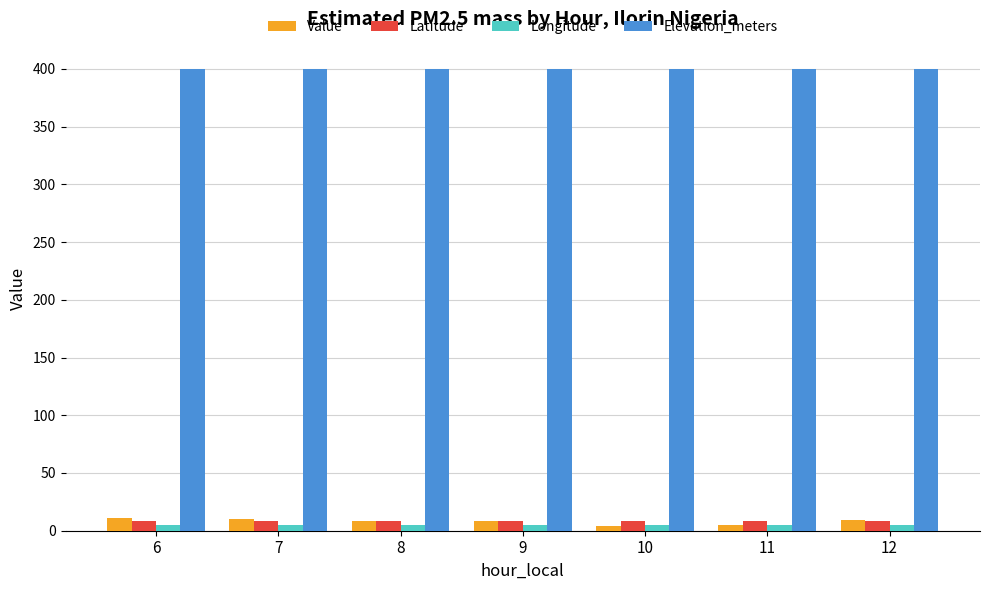

What is the minimum value for Latitude?

8.5